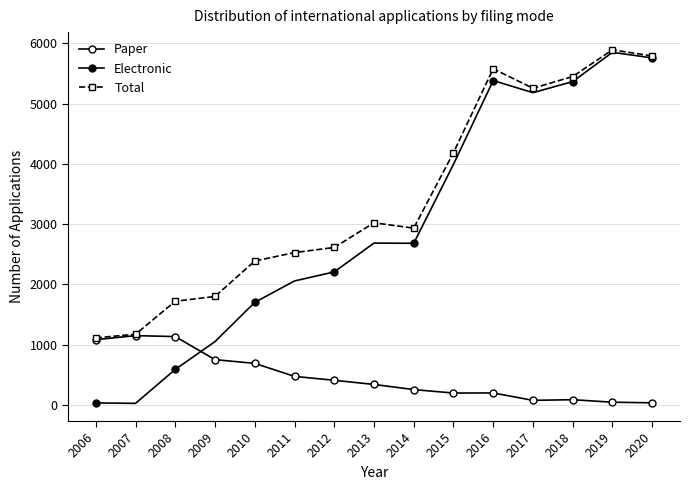

What is the average value of the Electronic series?

2970